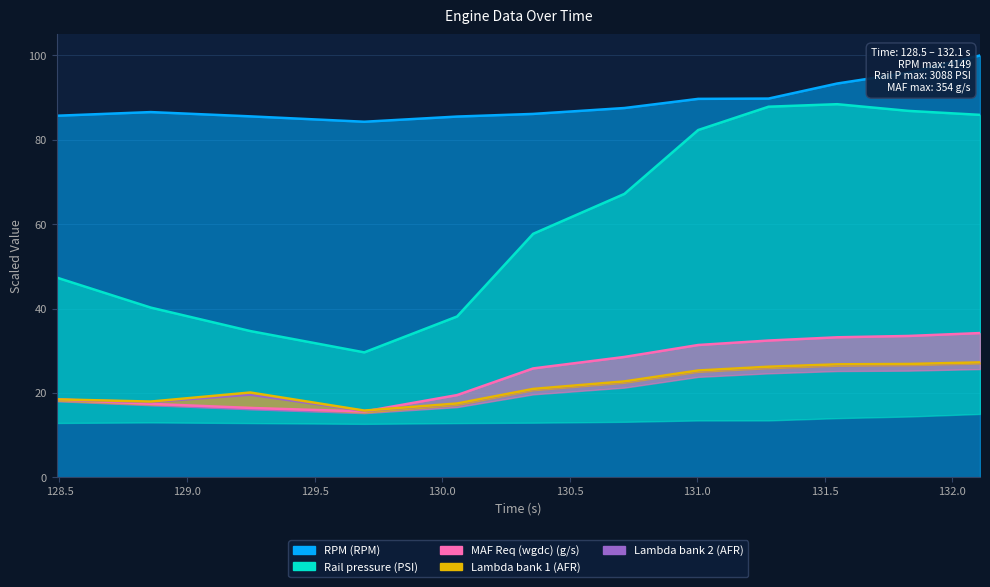

What position from the right is 132.109?

1